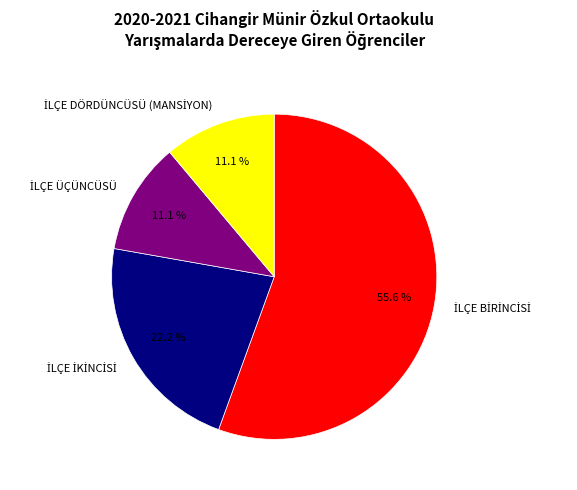

Does any single category account for the majority?

Yes